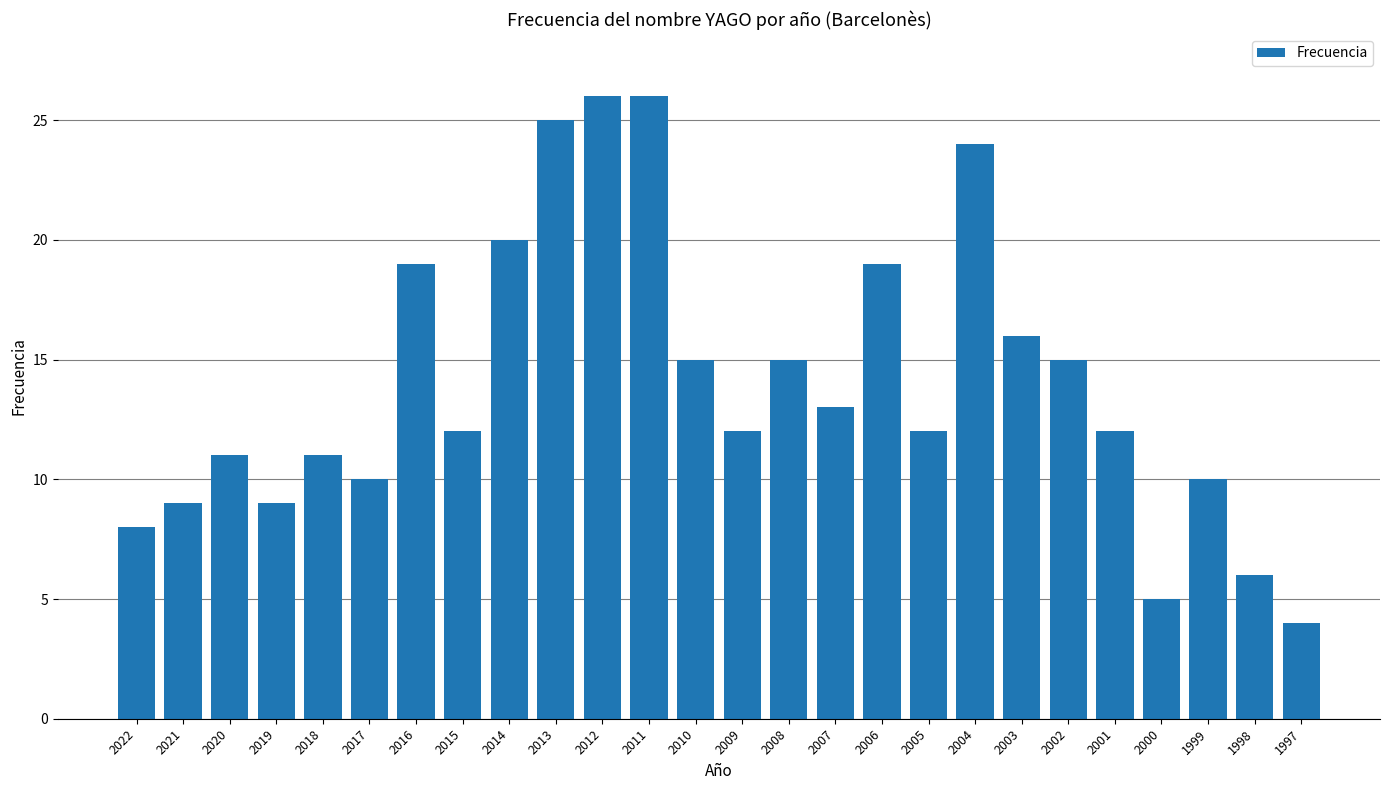

The chart shows a value of 16 at 2005. True or false?

False